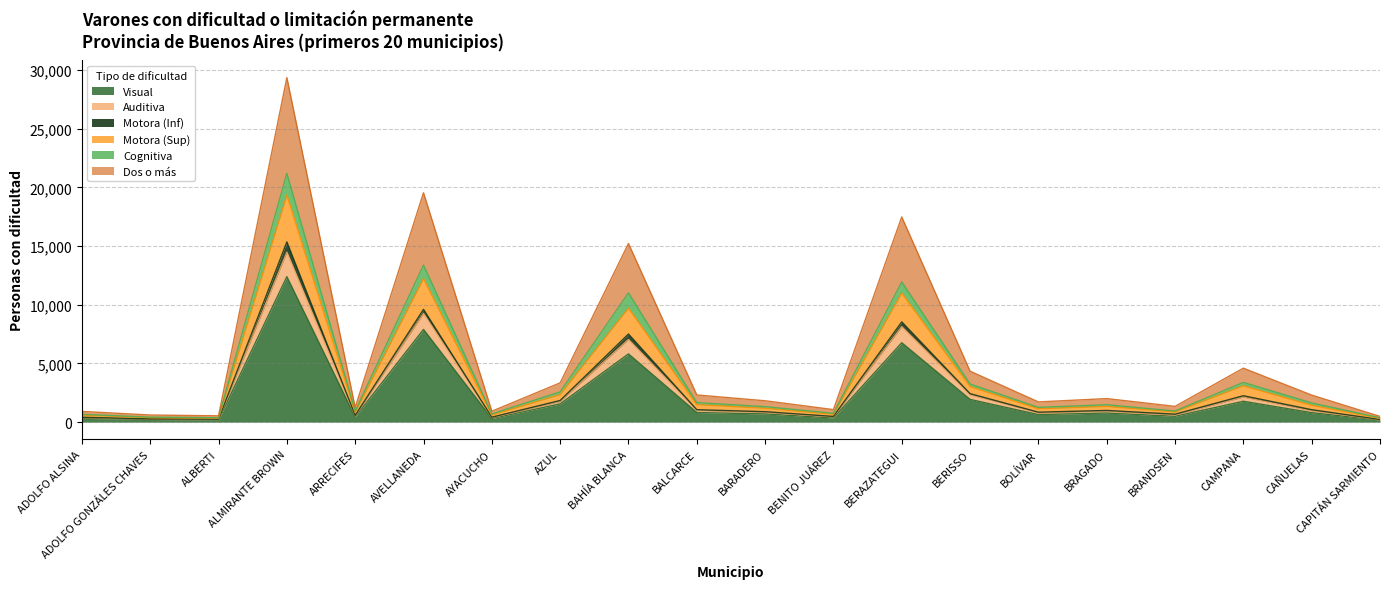

What is the spread (max minus min) of values at ALBERTI?

351